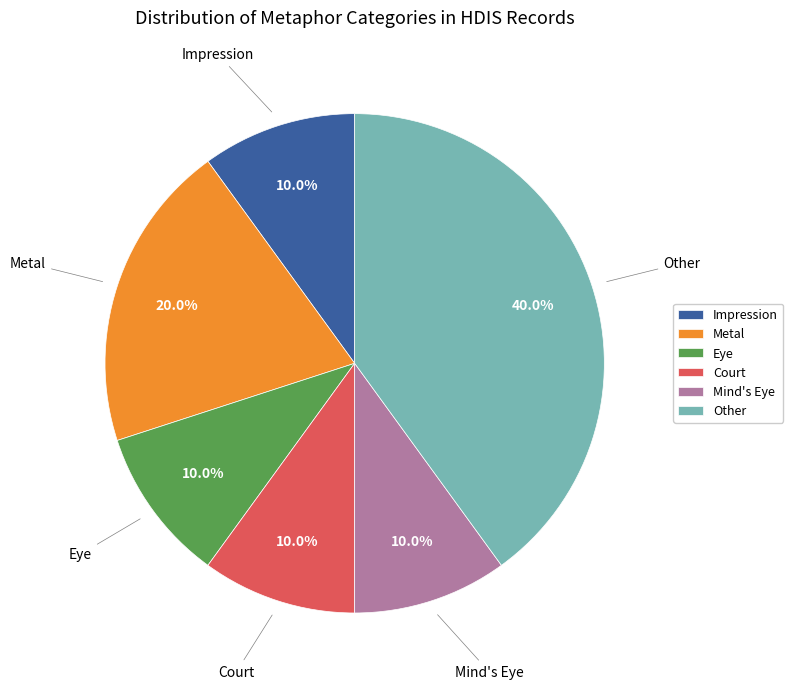

How much of the chart is everything except Eye?

90.0%